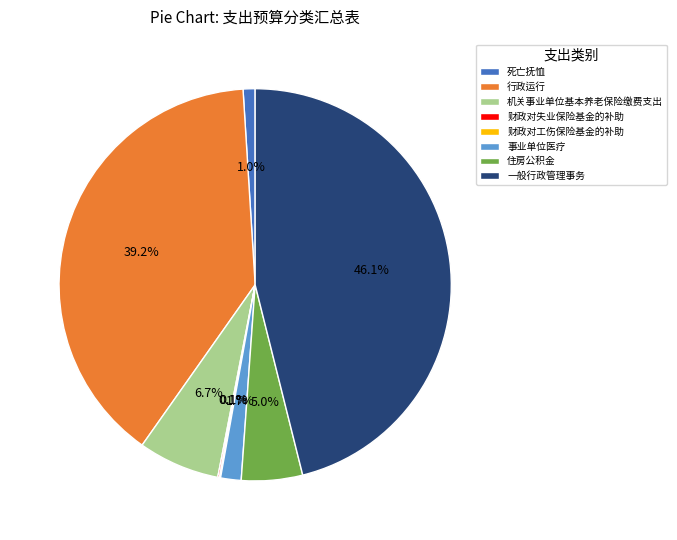

Is there any slice that represents more than half of the pie?

No